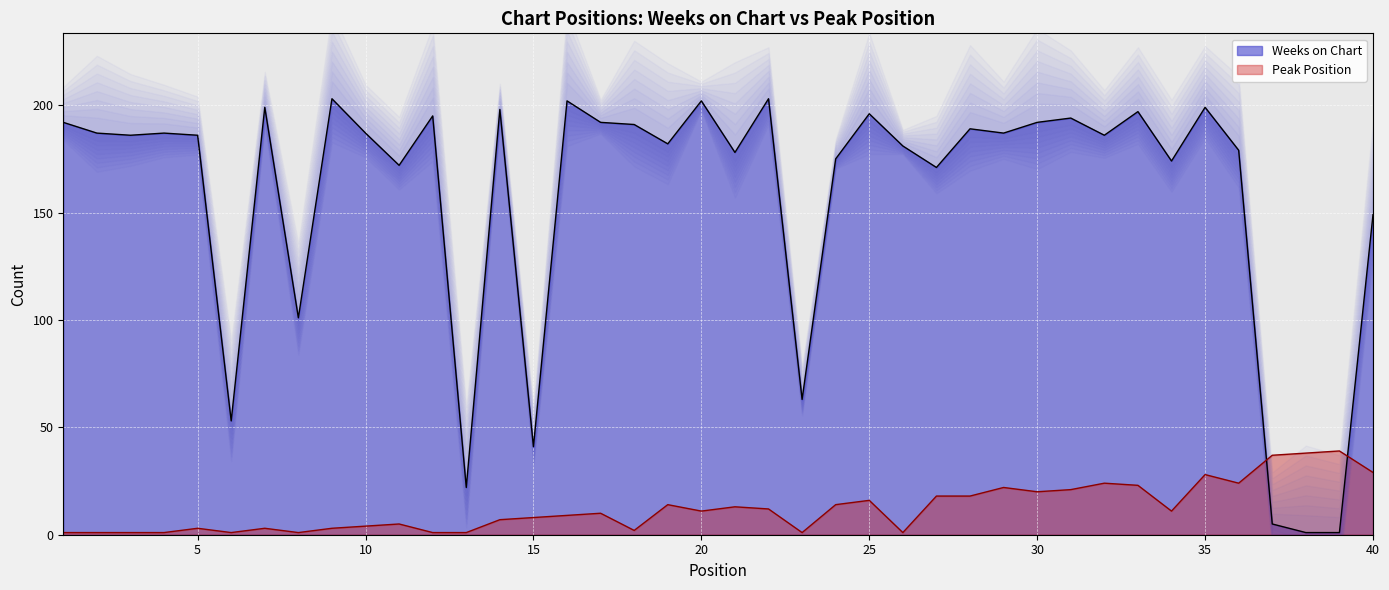

What is the average value of the Weeks on Chart series?

157